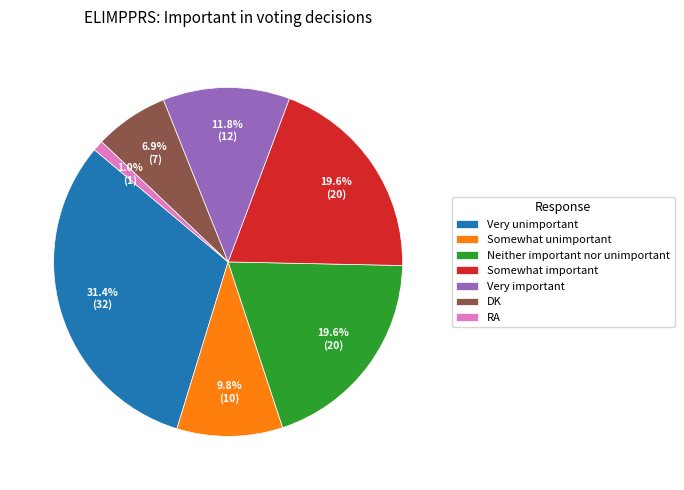

What percentage is the DK slice, to the nearest percent?

7%